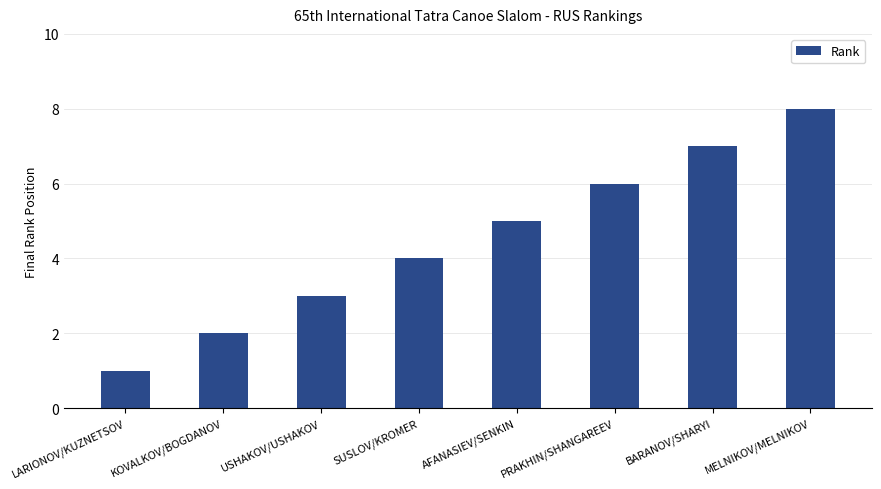

What is the sum of all values?

36